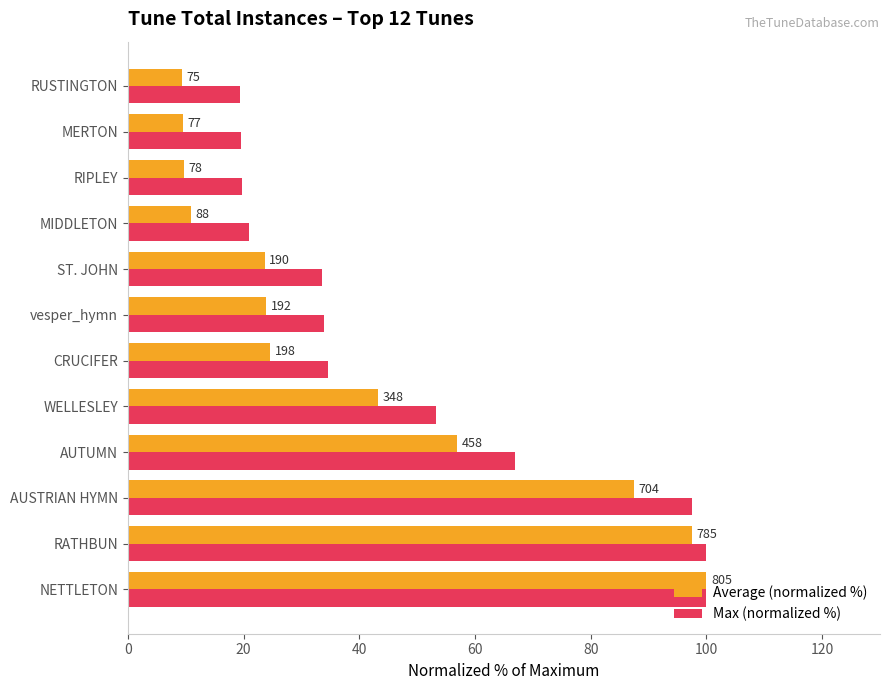

What are all the series names shown in the legend?

Average (normalized %), Max (normalized %)